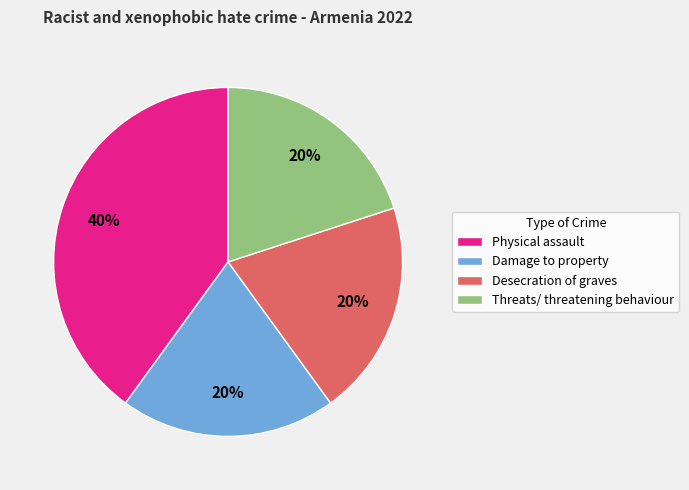

Does any single category account for the majority?

No